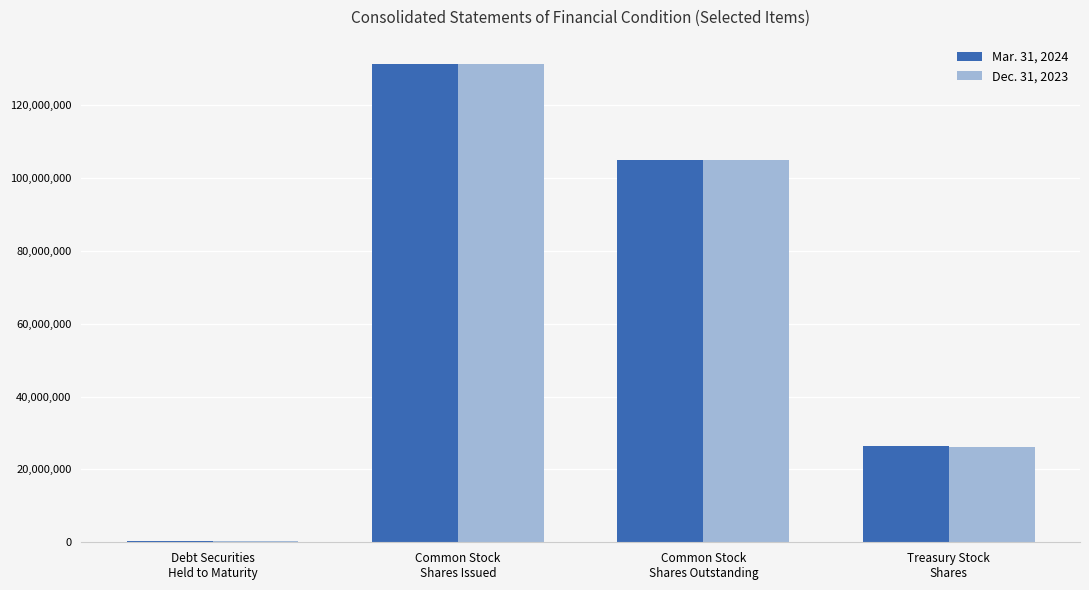

What is the maximum value shown in the chart?

131370633